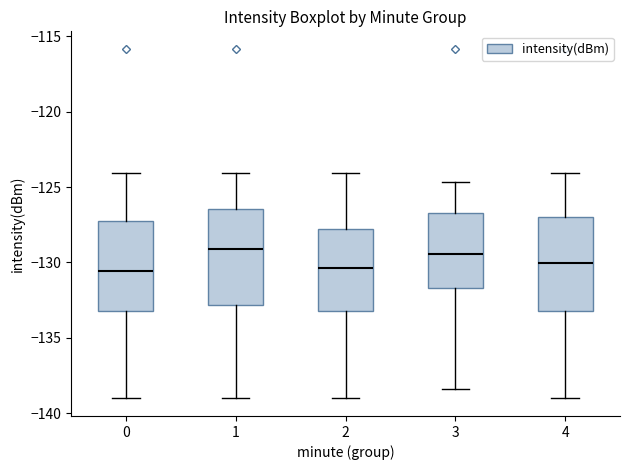

Where does the lower whisker of the box at x = 1 end on the y-axis? The values are not printed on the chart, so give them approximately, as read against the axis.

-139.0